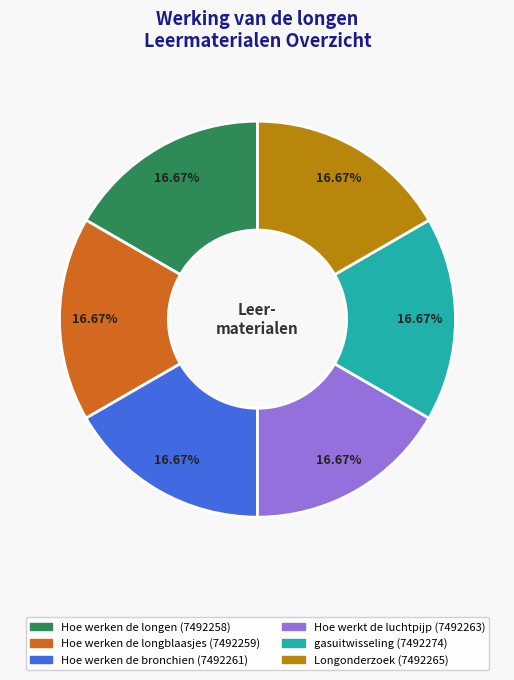

Does gasuitwisseling account for over 50% of the chart?

No